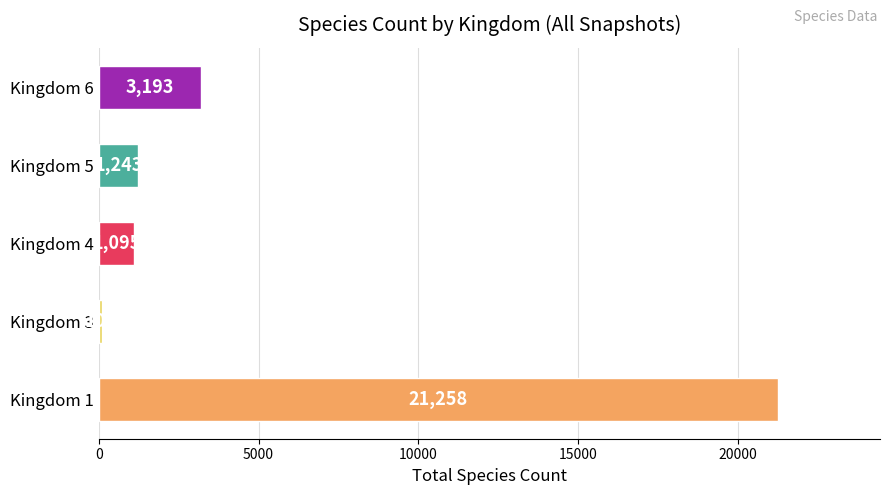

Reading bottom to top, extract all data points from this chart.

Kingdom 1=21258	Kingdom 3=101	Kingdom 4=1095	Kingdom 5=1243	Kingdom 6=3193